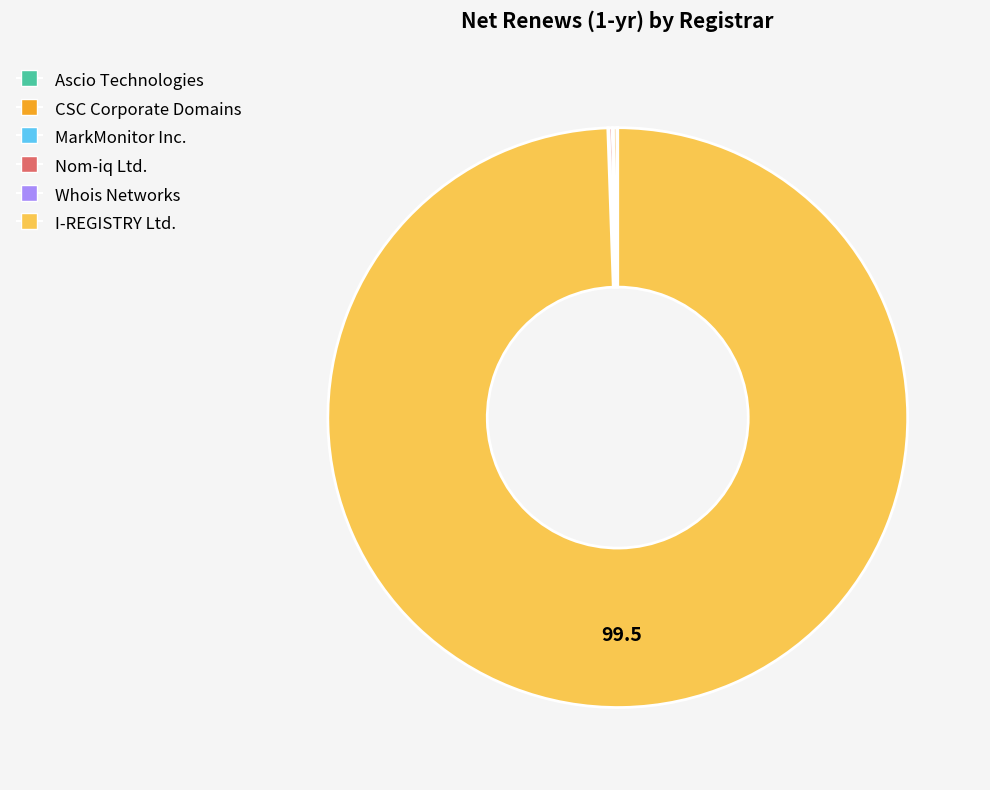

True or false: I-REGISTRY Ltd. accounts for 87% of the total.

False